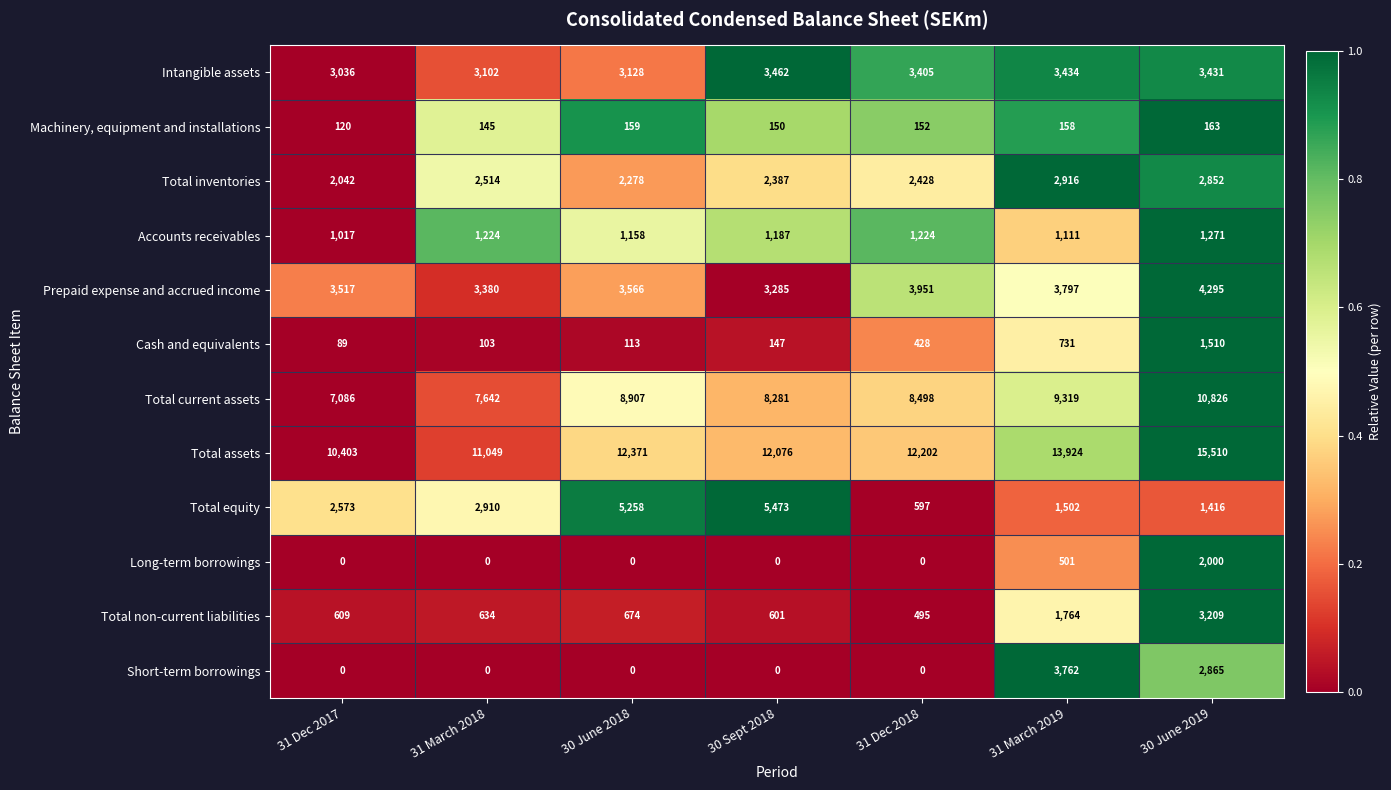

Which category has the lowest value in the Total equity series?

31 Dec 2018